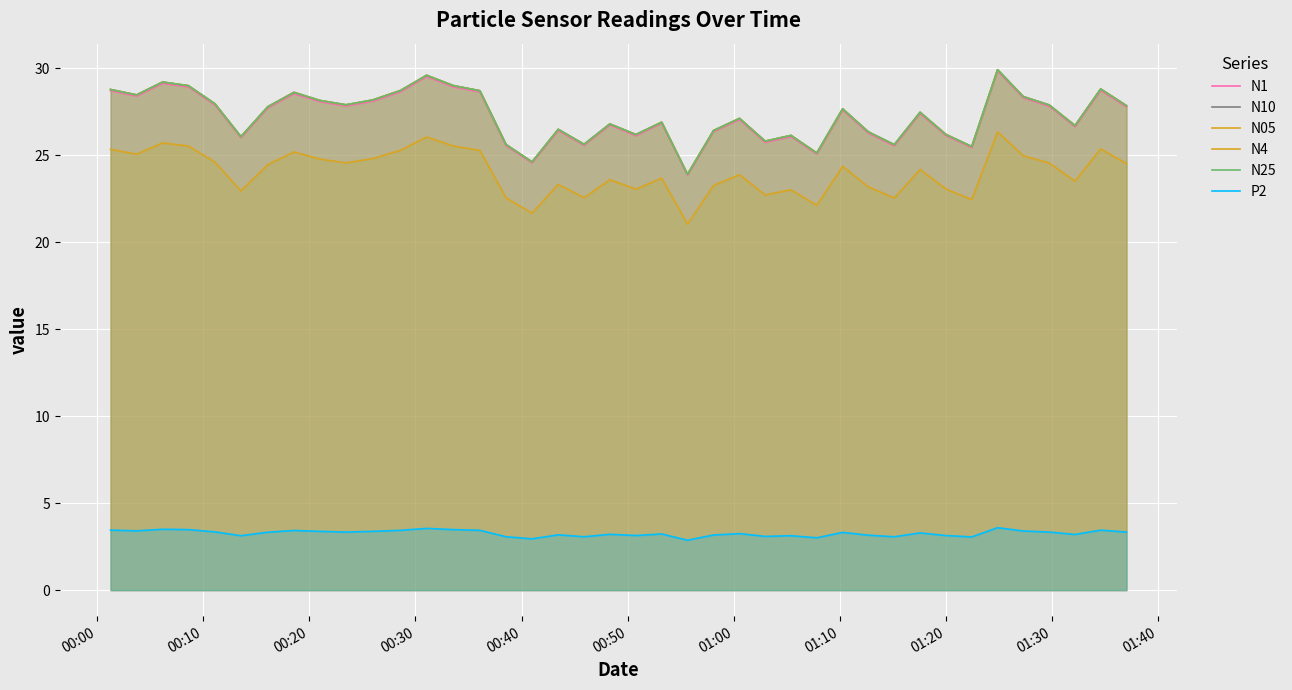

Which series has the largest range (max minus min)?

N25